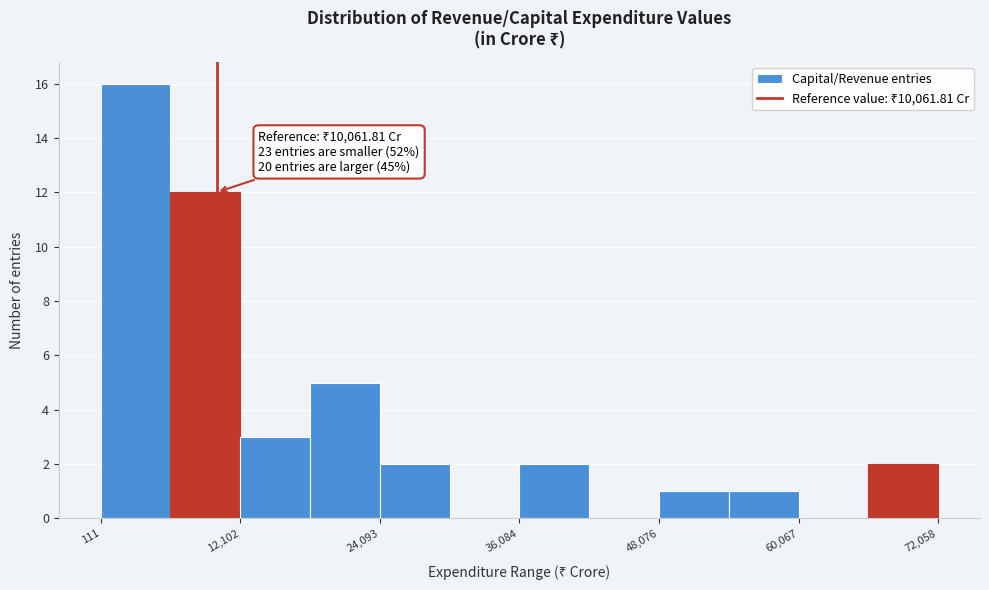

Read against the x-axis, roughly where is the centre of the tallest bar?

4000